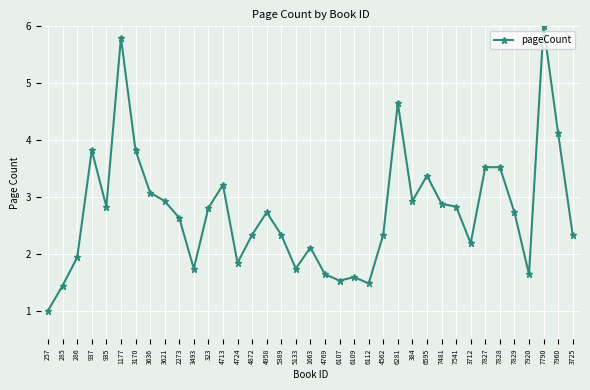

At which category does the data reach its first local valley?

935